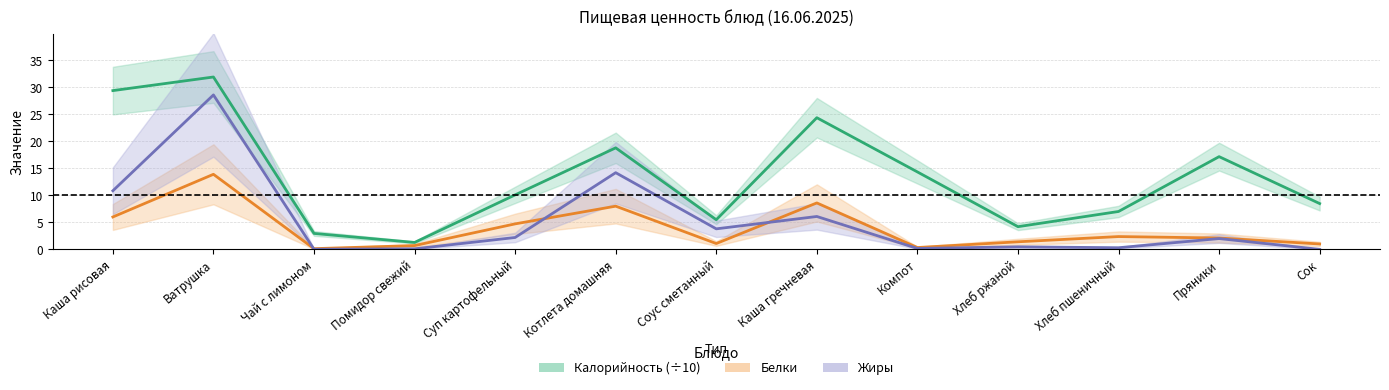

How many values in the Белки series exceed 2?

7